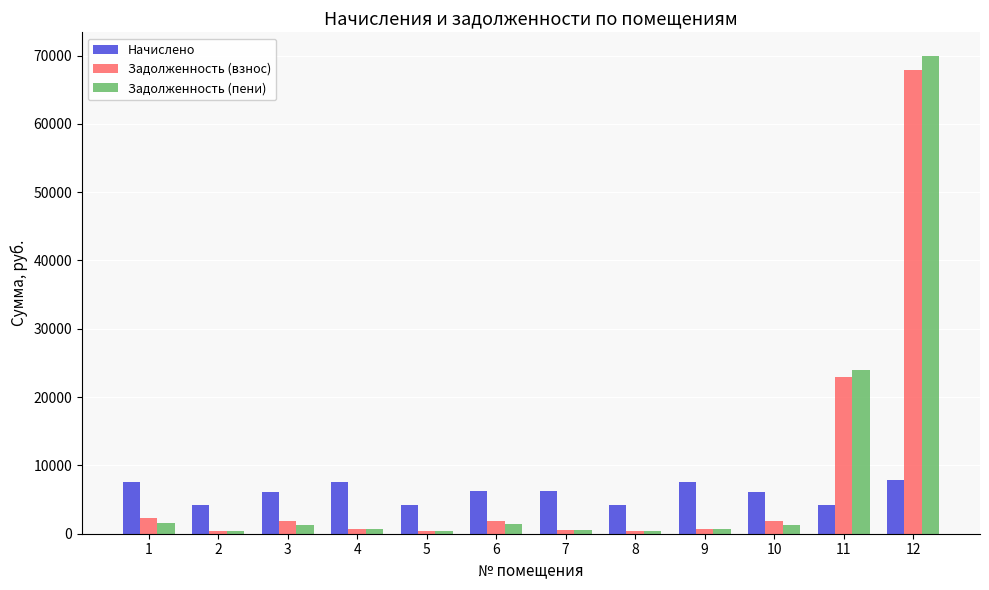

What is the approximate value of Задолженность (пени) at 2?

347.8